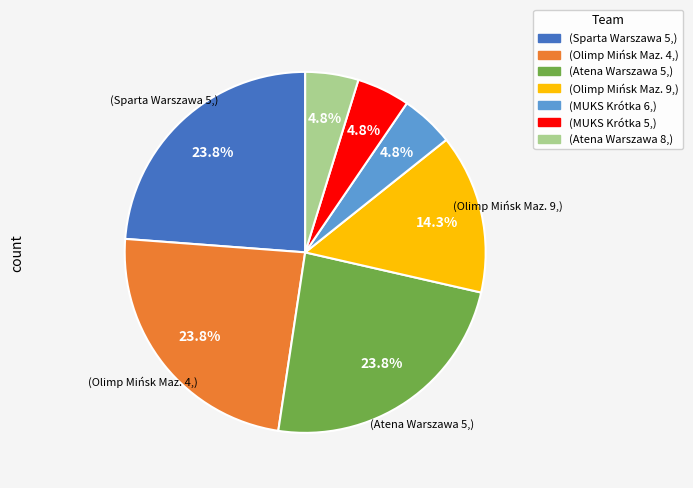

Does any single category account for the majority?

No